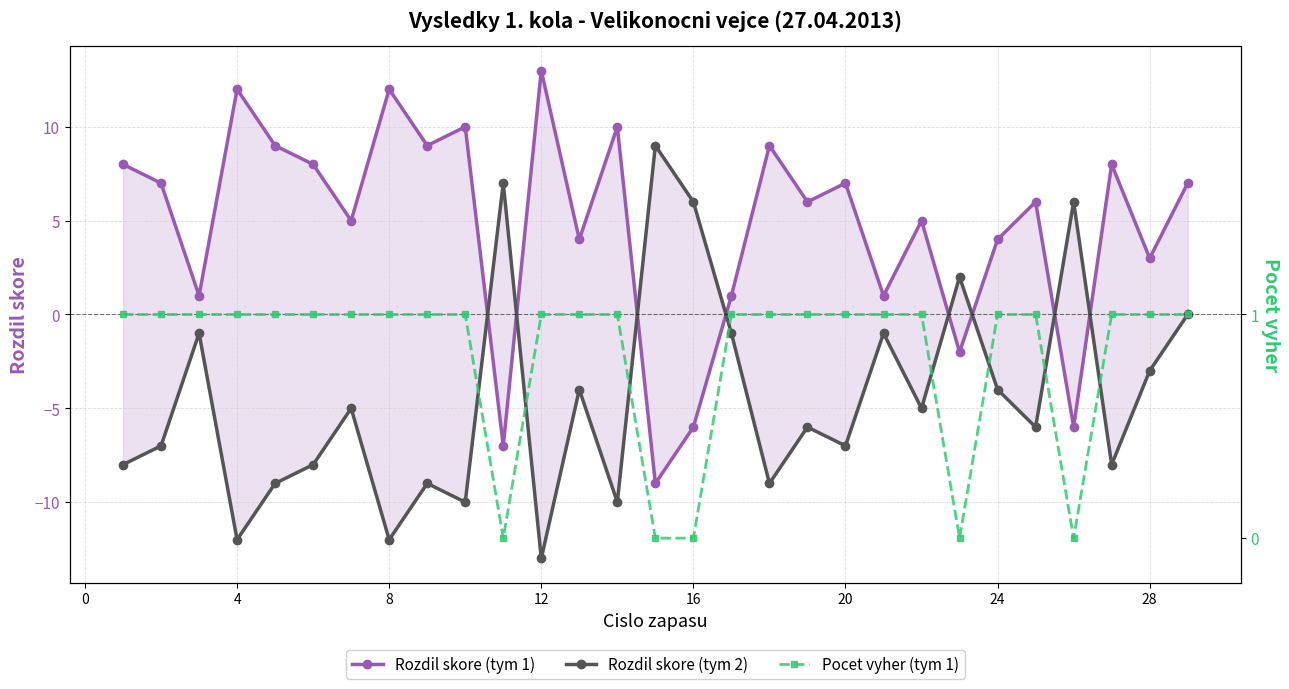

Rank the series by their maximum value, from highest to lowest.

Rozdil skore (tym 1), Rozdil skore (tym 2), Pocet vyher (tym 1)